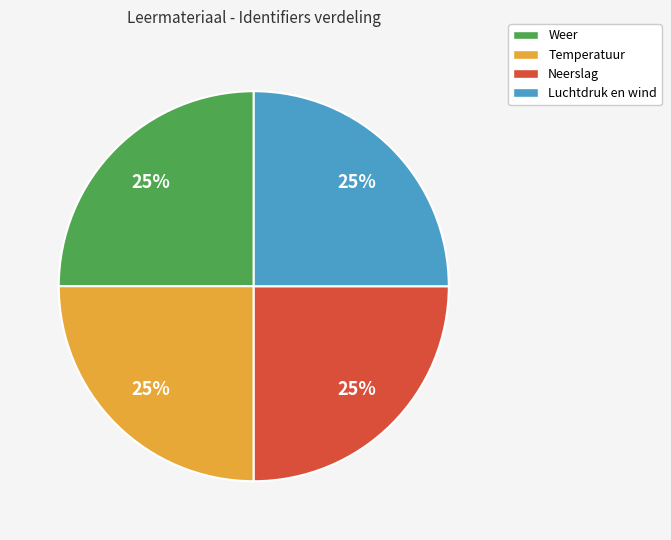

Does any single category account for the majority?

No